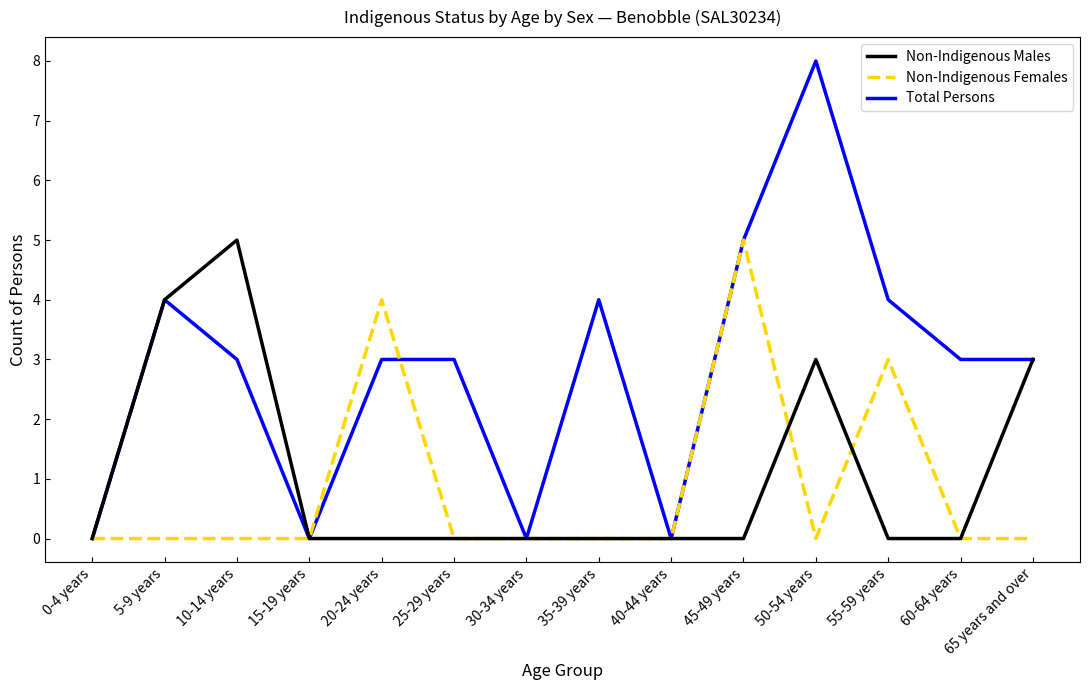

Which series has the largest total across all categories?

Total Persons